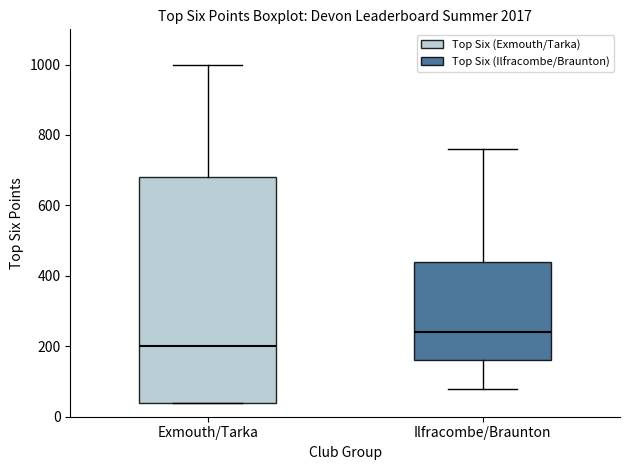

Reading left to right, read every box against the y-axis: the position of its median line, the range the box covers, and the ends of its whiskers. The values are not printed on the chart, so give them approximately, as read against the axis.

Exmouth/Tarka: median 200, box 40 to 680, whiskers 40 to 1000
Ilfracombe/Braunton: median 240, box 160 to 440, whiskers 80 to 760